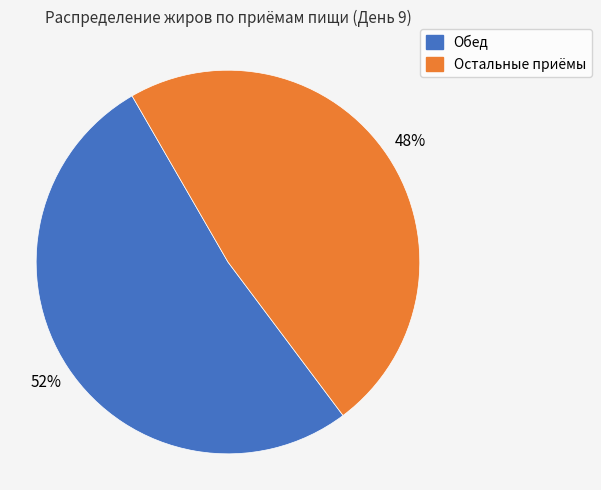

To the nearest percent, what is the average slice percentage?

50%